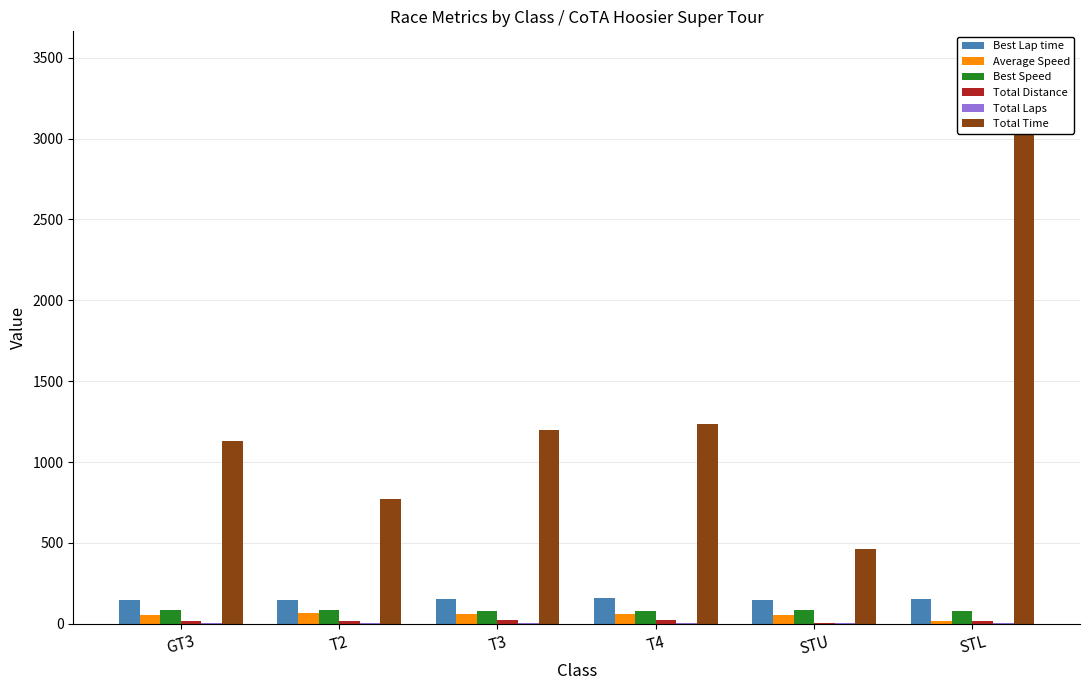

What is the difference between the Total Distance values at STU and T3?

13.6